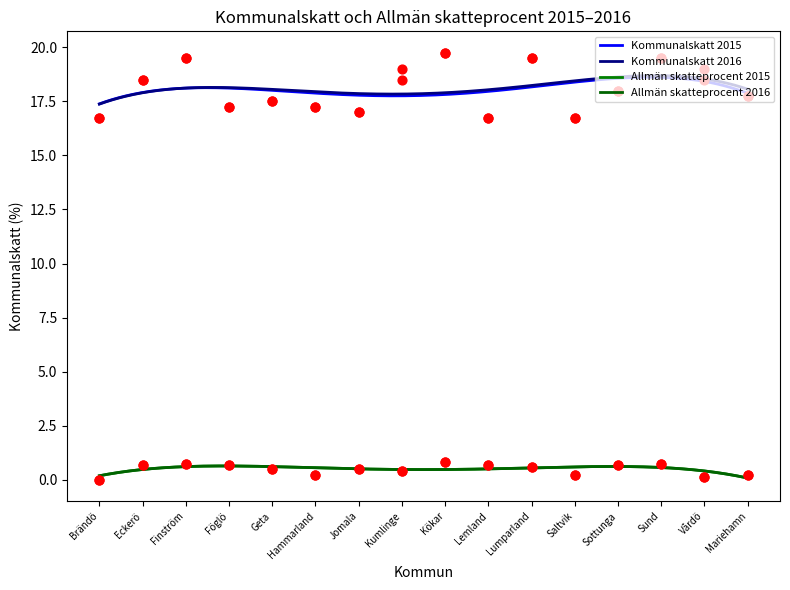

Which series has the largest total across all categories?

Kommunalskatt 2016